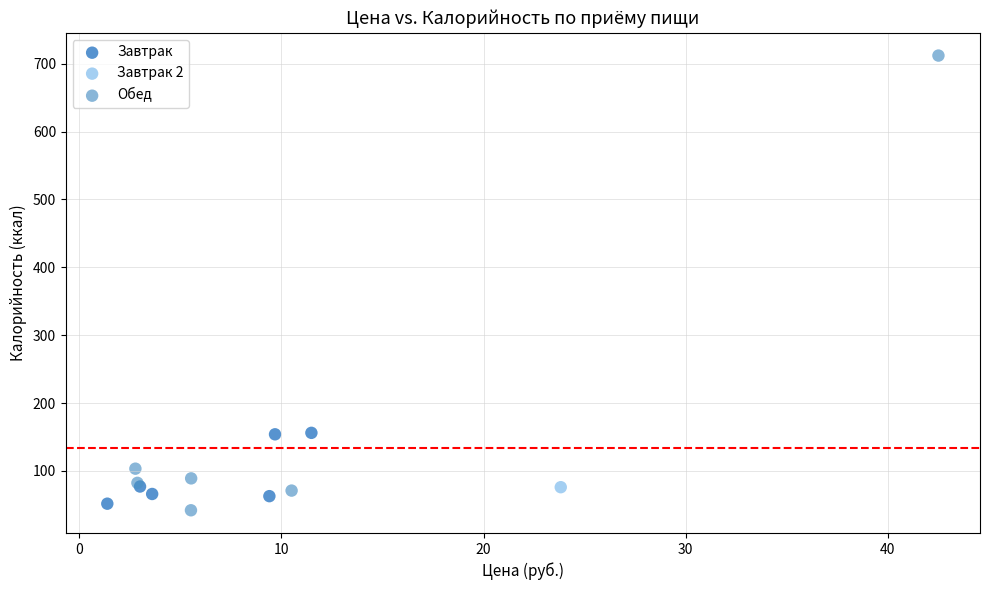

What are all the series names shown in the legend?

Завтрак, Завтрак 2, Обед